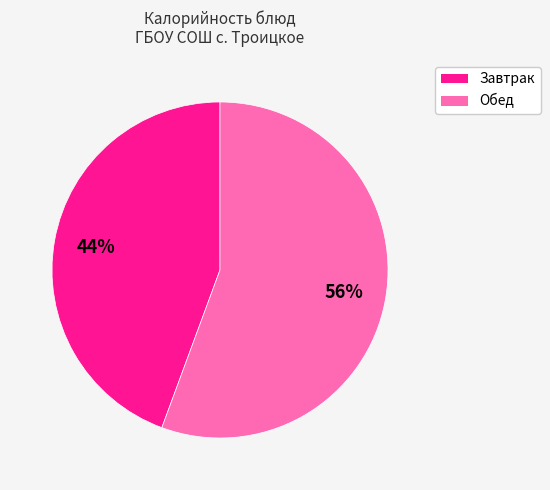

Does any single category account for the majority?

Yes